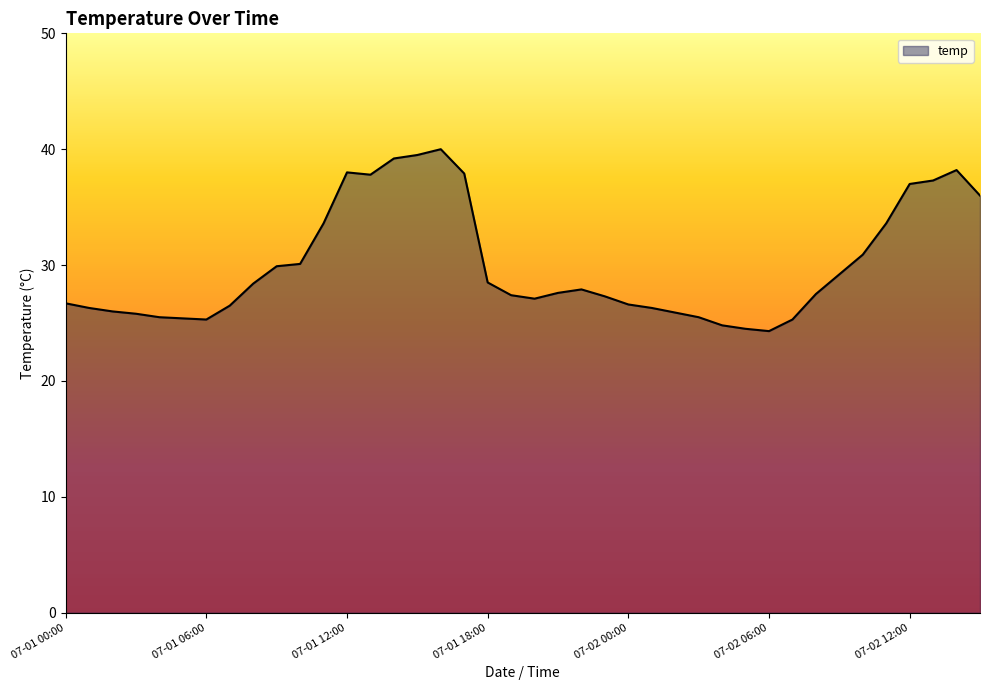

What is the smallest value displayed?

24.3